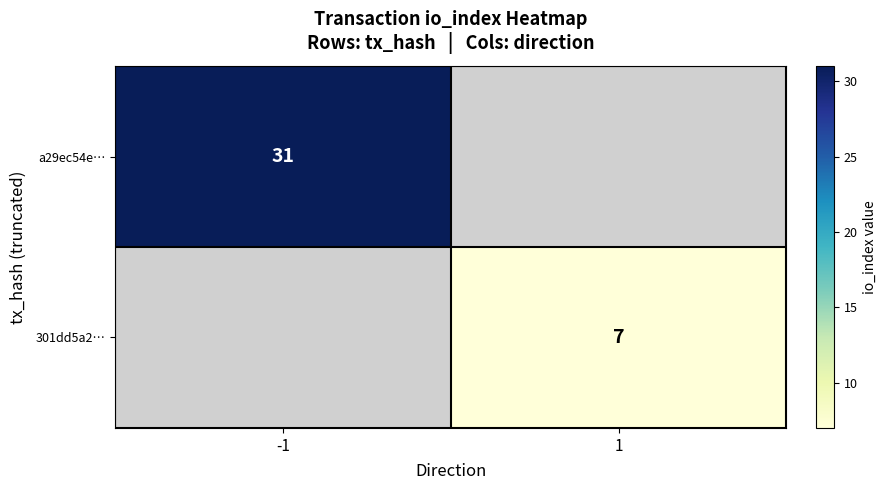

Is it true that a29ec54e… equals 41 at -1?

False